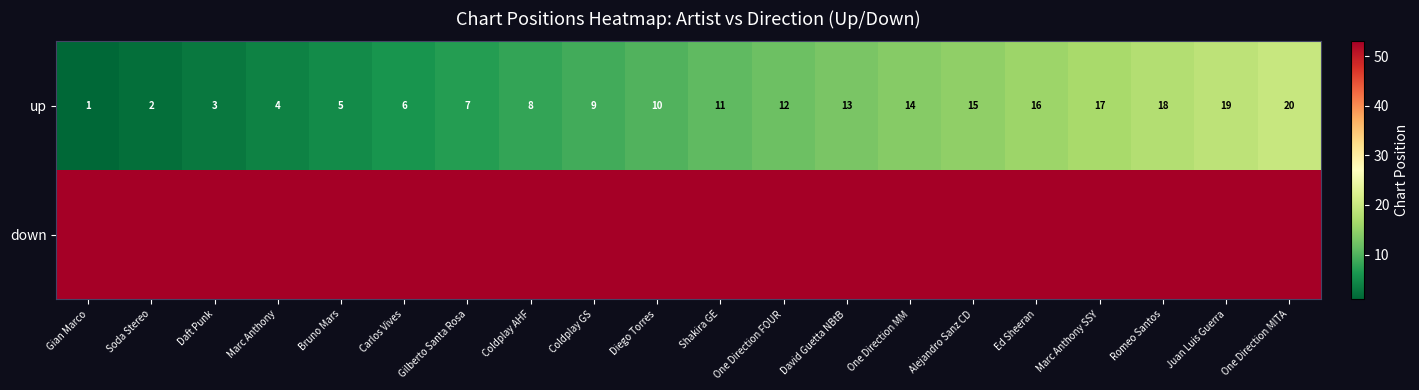

At Gilberto Santa Rosa, list the series in order from largest to smallest.

row_1, row_0